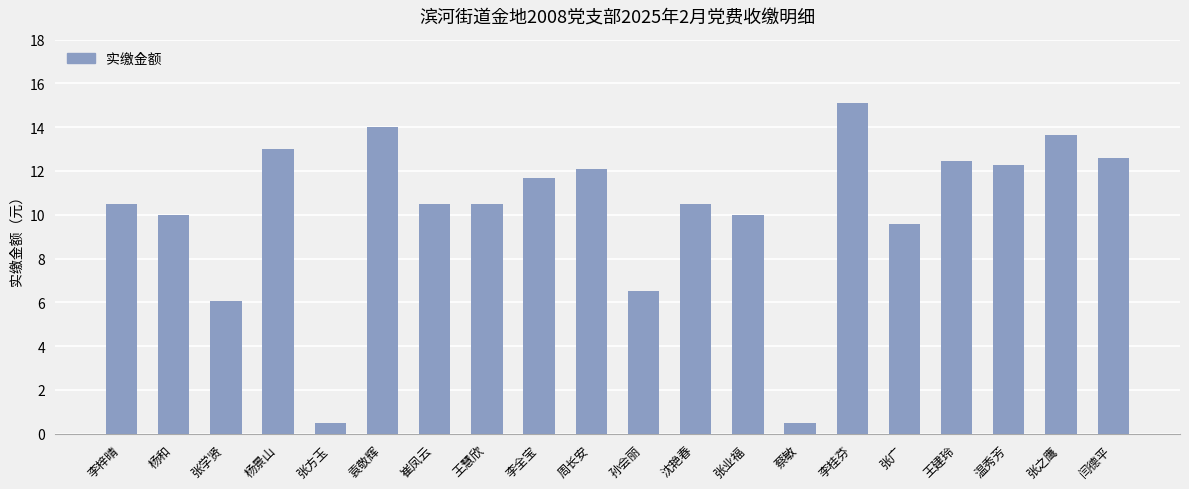

Count the number of data series in this chart.

1